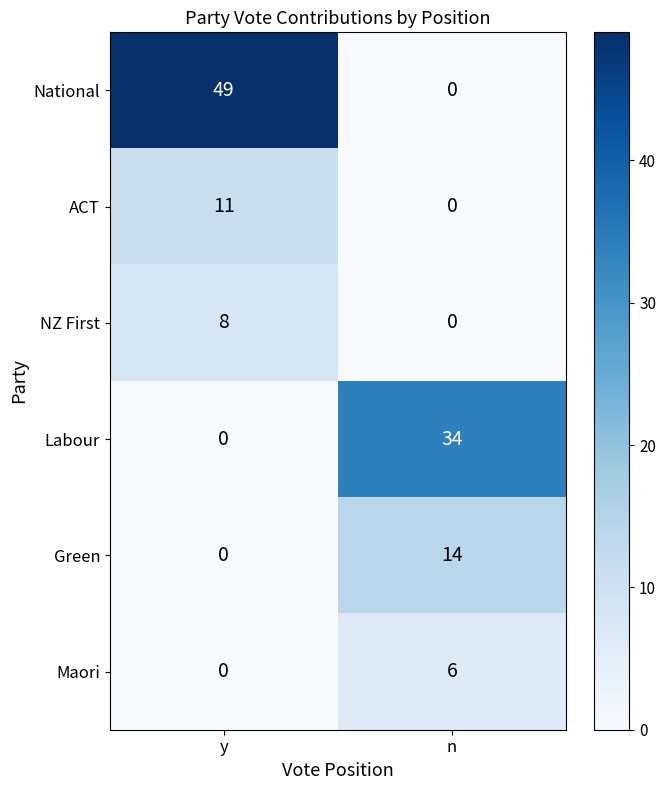

Rank the series by their maximum value, from highest to lowest.

National, Labour, Green, ACT, NZ First, Maori